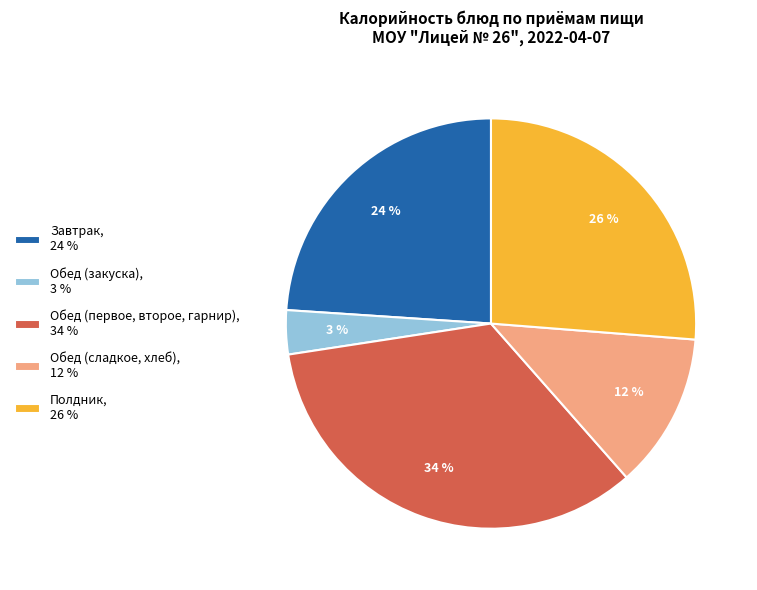

Is it true that Обед (сладкое, хлеб), 12 % is 12% of the pie?

True